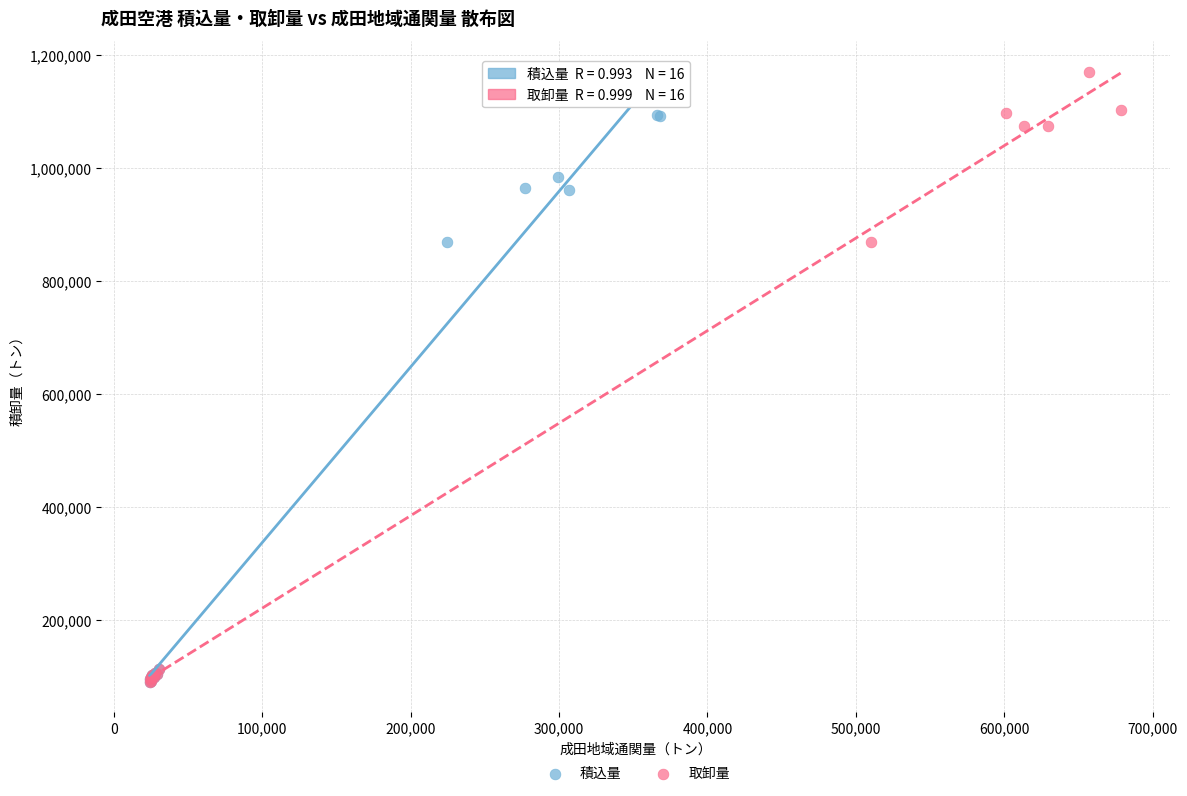

Which series has the largest Y range (max minus min)?

取卸量